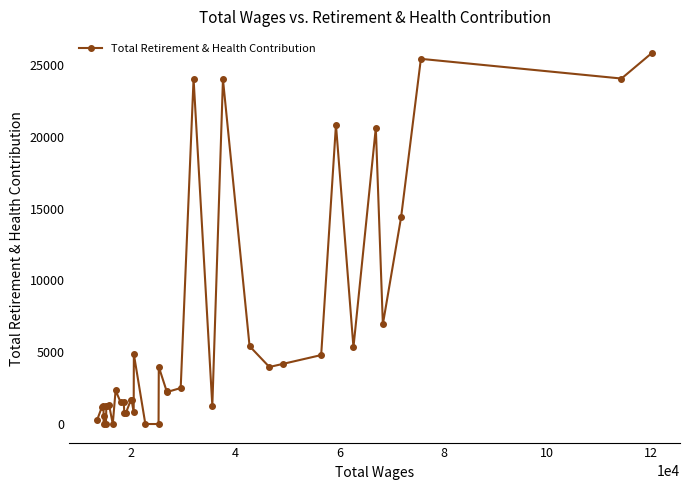

What is the difference between the maximum and minimum values?

25874